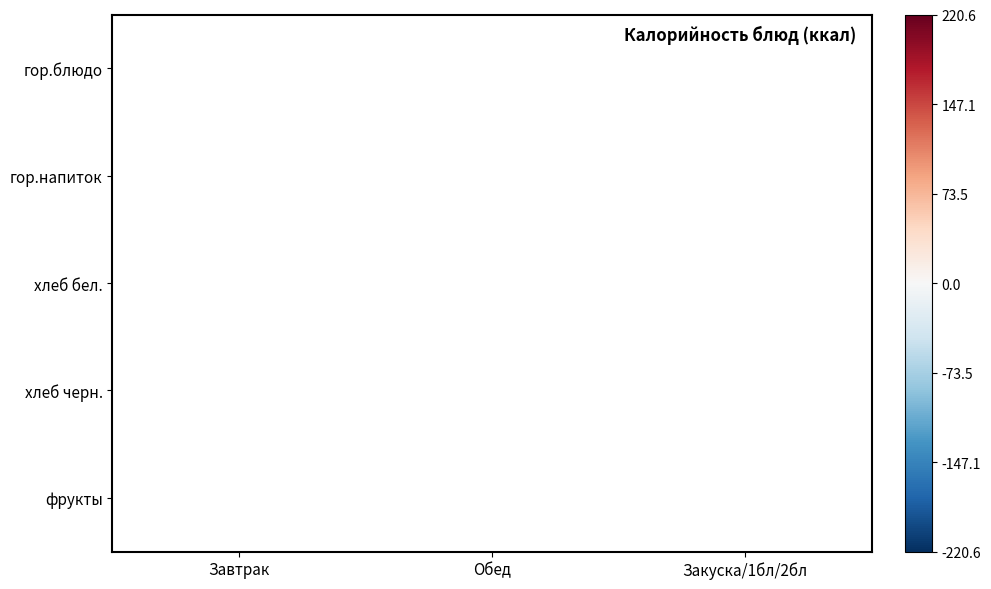

How many values in фрукты are below zero?

1